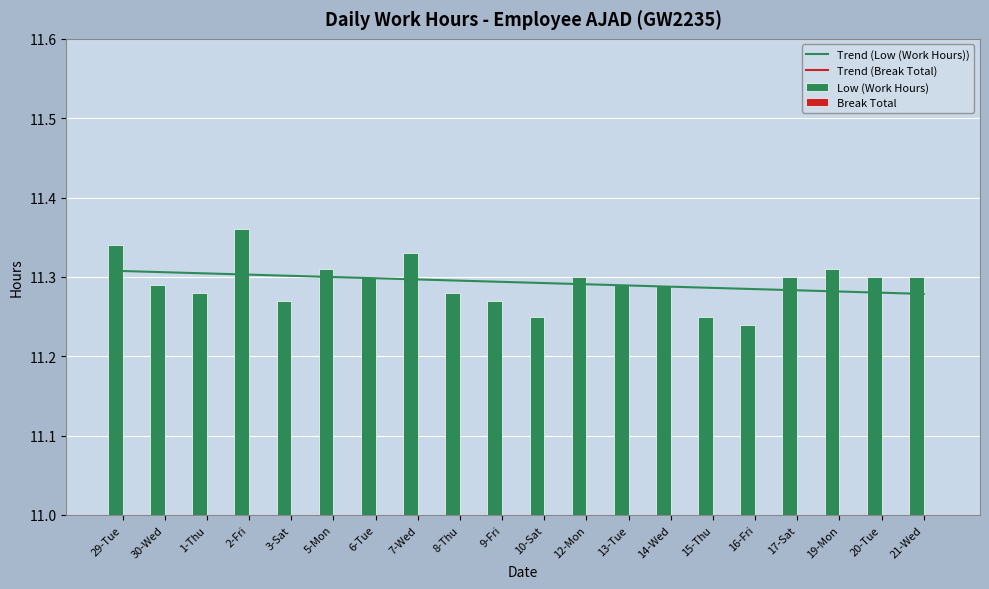

Reading left to right, what are all the values shown in this chart?

Trend (Low (Work Hours)): 11.3	11.3	11.3	11.3	11.3	11.3	11.3	11.3	11.3	11.3	11.3	11.3	11.3	11.3	11.3	11.3	11.3	11.3	11.3	11.3
Trend (Break Total): 0.0	0.0	0.0	0.0	0.0	0.0	0.0	0.0	0.0	0.0	0.0	0.0	0.0	0.0	0.0	0.0	0.0	0.0	0.0	0.0
Low (Work Hours): 11.3	11.3	11.3	11.4	11.3	11.3	11.3	11.3	11.3	11.3	11.2	11.3	11.3	11.3	11.2	11.2	11.3	11.3	11.3	11.3
Break Total: 0.0	0.0	0.0	0.0	0.0	0.0	0.0	0.0	0.0	0.0	0.0	0.0	0.0	0.0	0.0	0.0	0.0	0.0	0.0	0.0